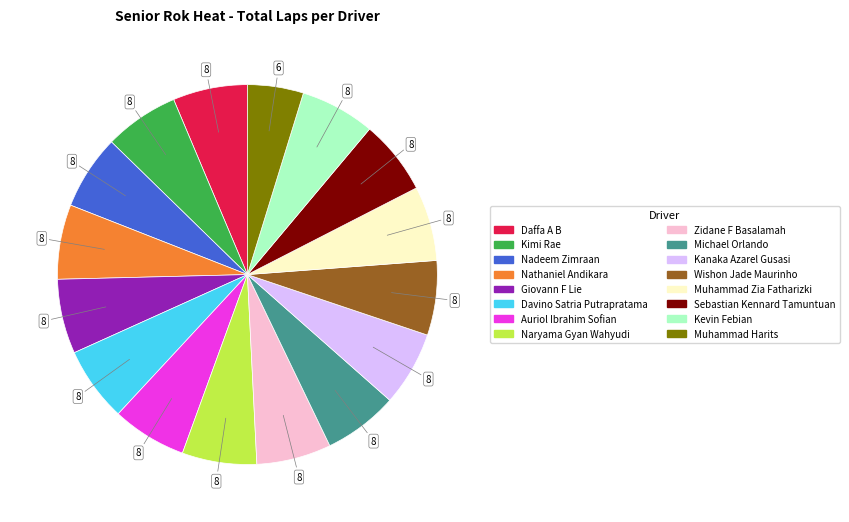

What is the ratio of the value at Kimi Rae to the value at Giovann F Lie?

1.0